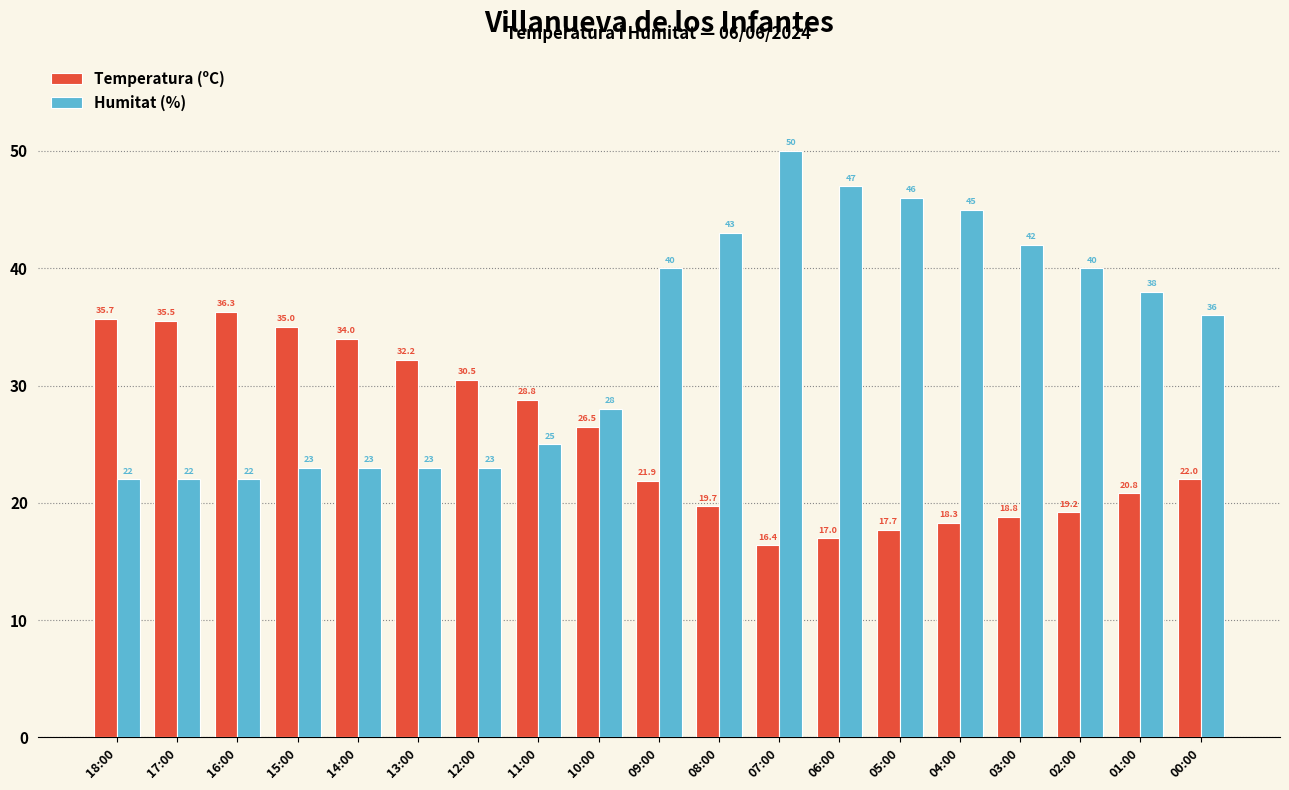

What is the total value across all series at 10:00?

54.5